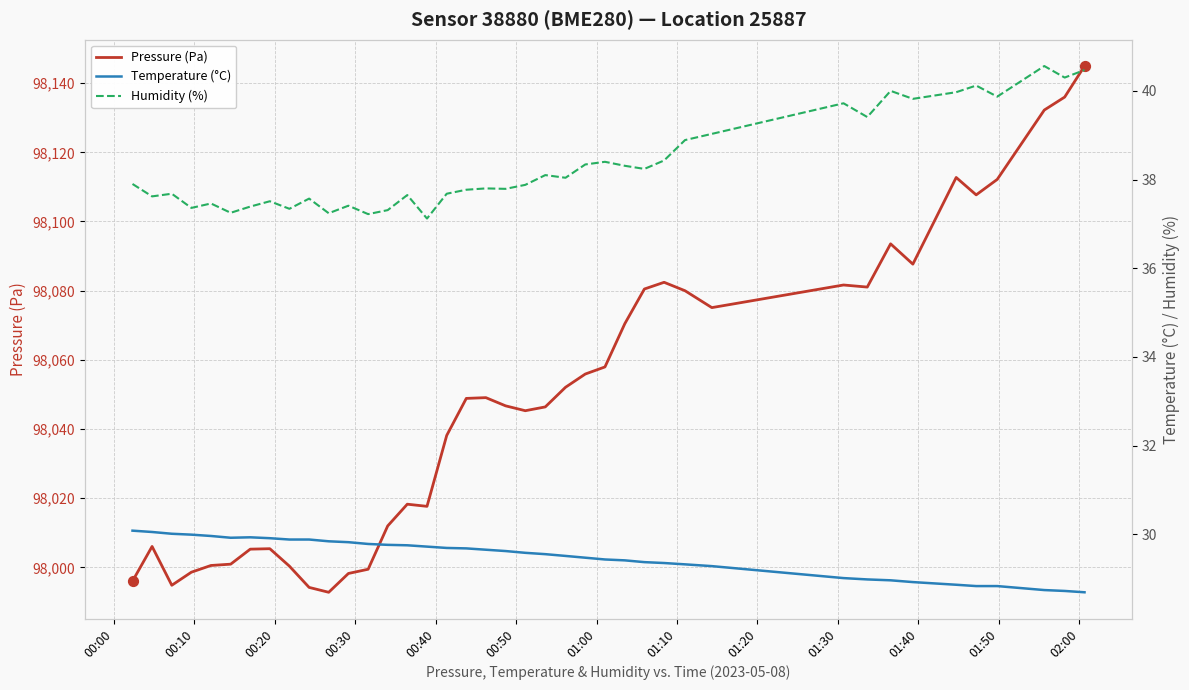

What is the lowest value of the Pressure (Pa) series?

97992.8